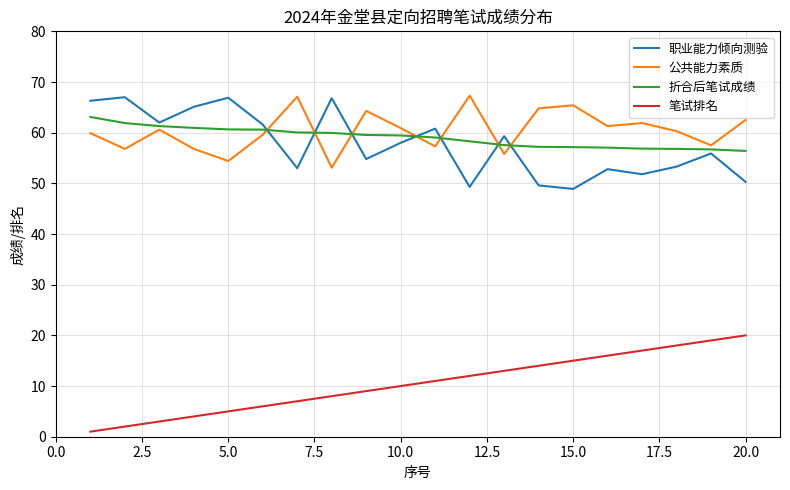

How many lines are shown in the chart?

4